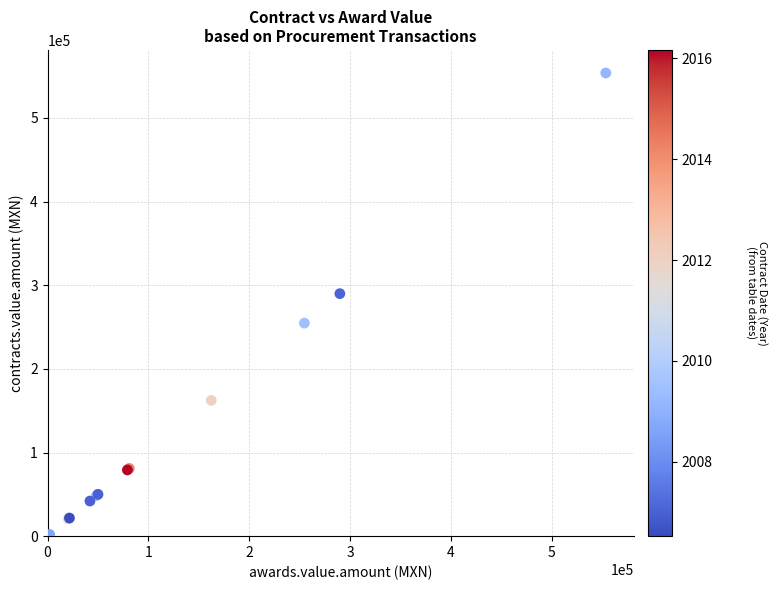

What Y value in the scatter plot is closest to 277877?

289942.5